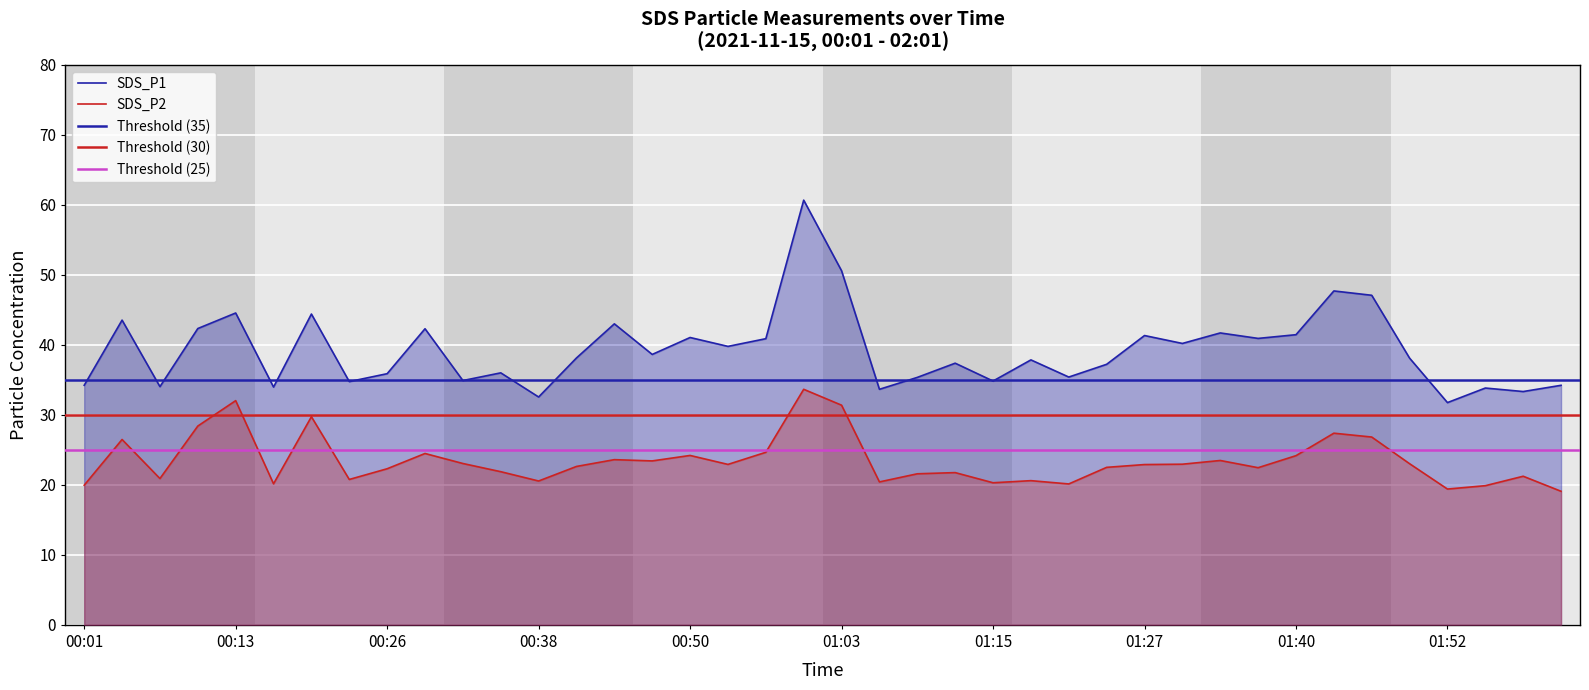

Does the chart display data point markers on the line(s)?

No